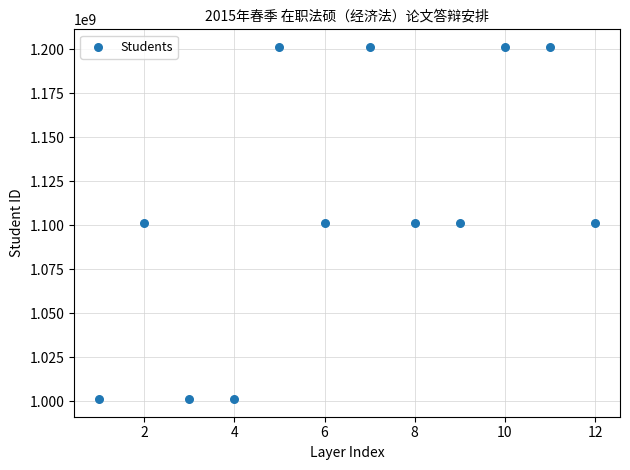

What is the range of X values (max minus min)?

11